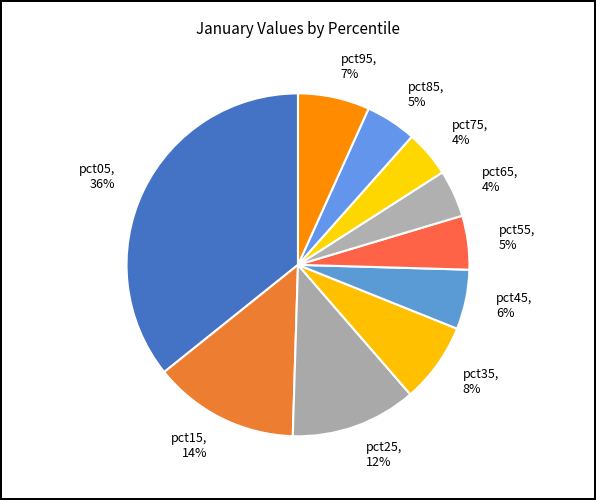

Is pct25 the majority of the pie?

No